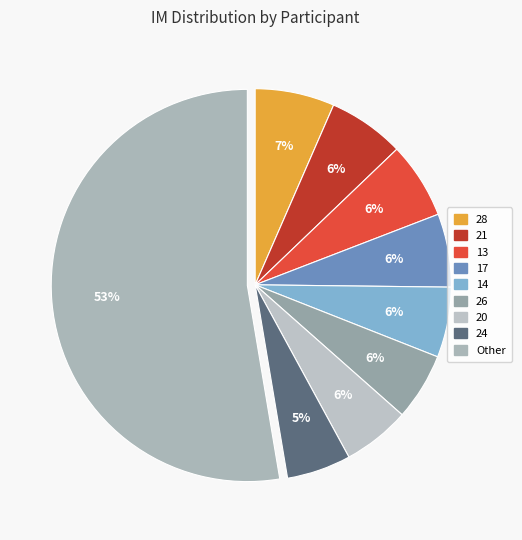

Count the number of slices in the pie.

9